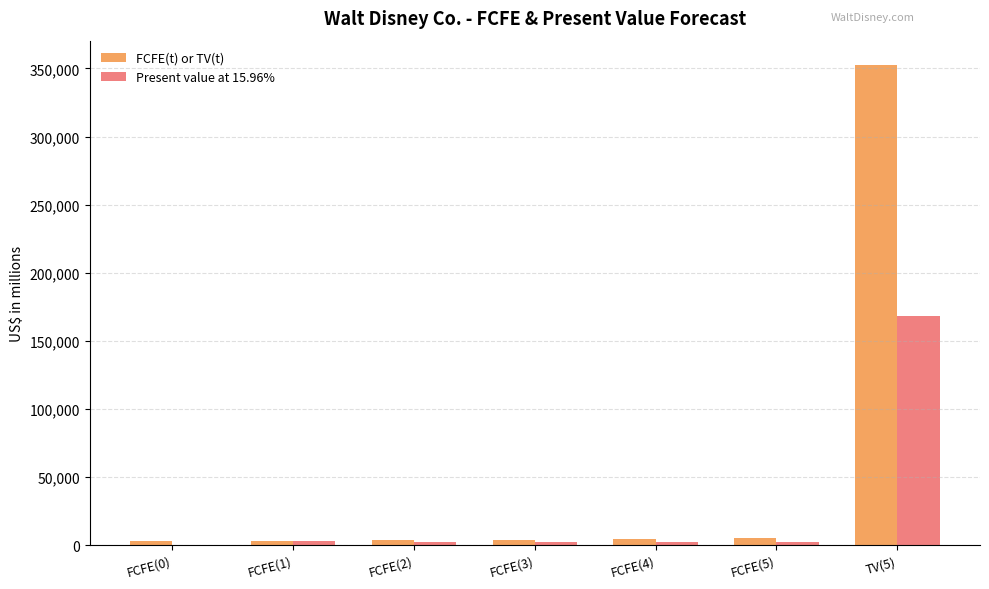

Which series has the largest range (max minus min)?

FCFE(t) or TV(t)